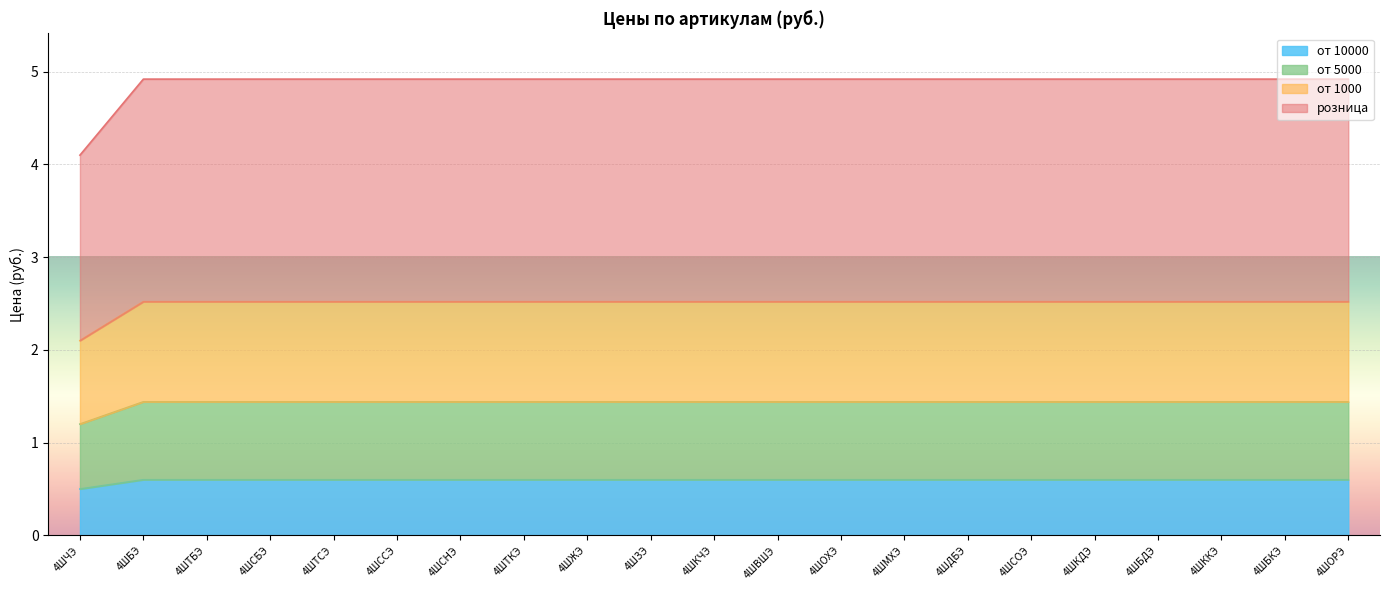

At how many categories does at least one series exceed 4?

21